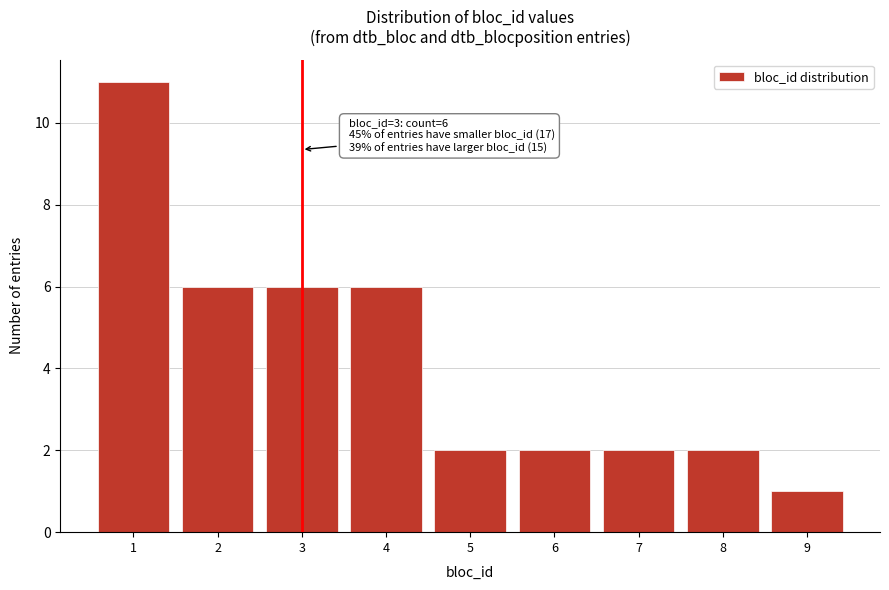

Reading right to left, what are all the values shown in this chart?

1	2	2	2	2	6	6	6	11